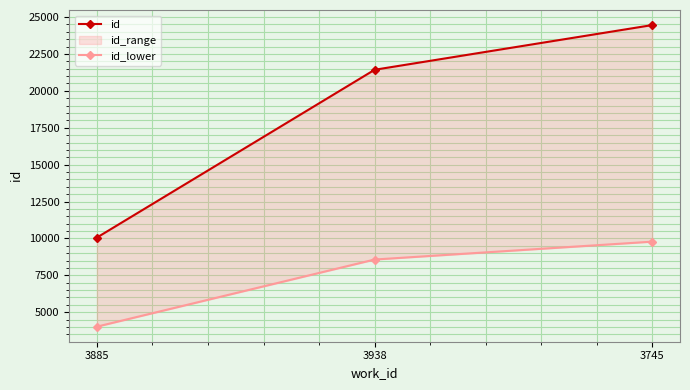

What are all the series names shown in the legend?

id, id_lower